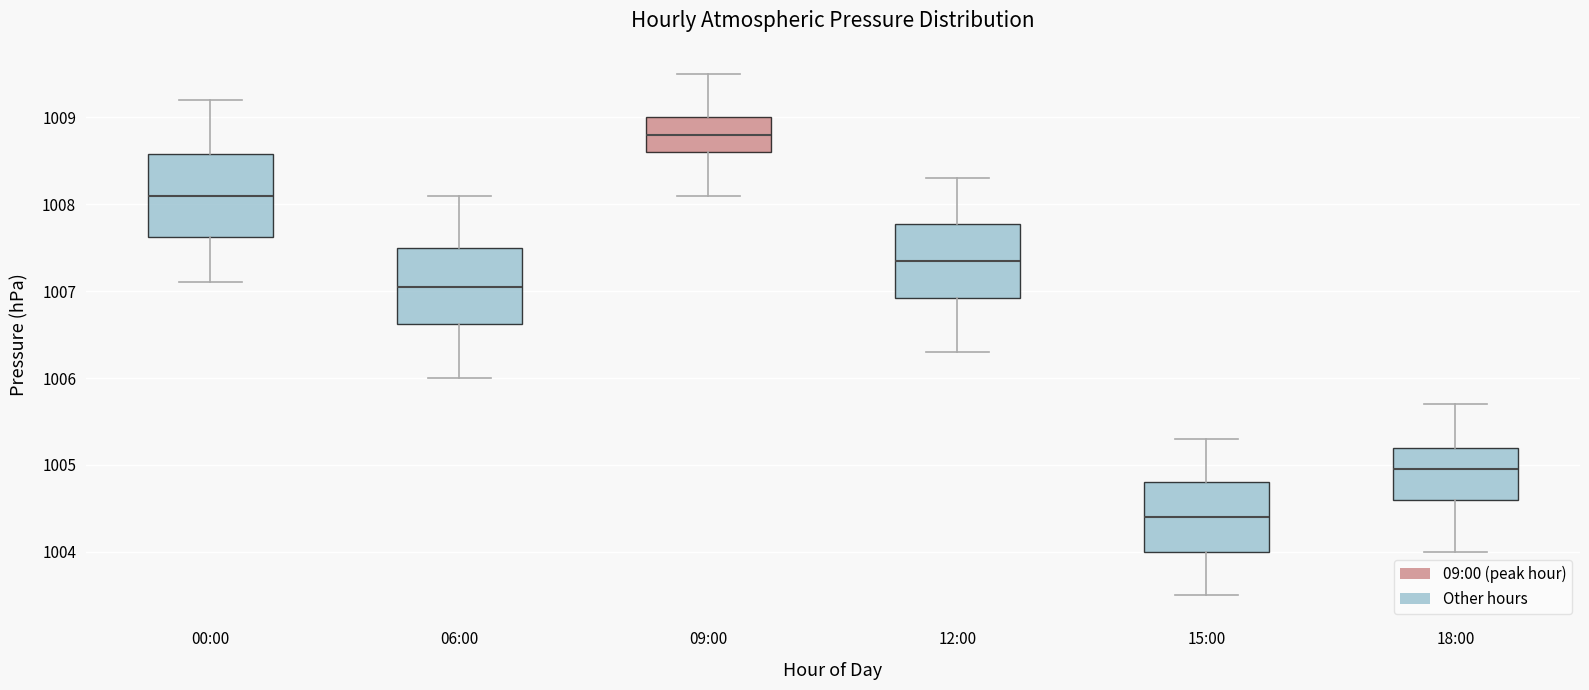

Which box has the lowest median line?

15:00